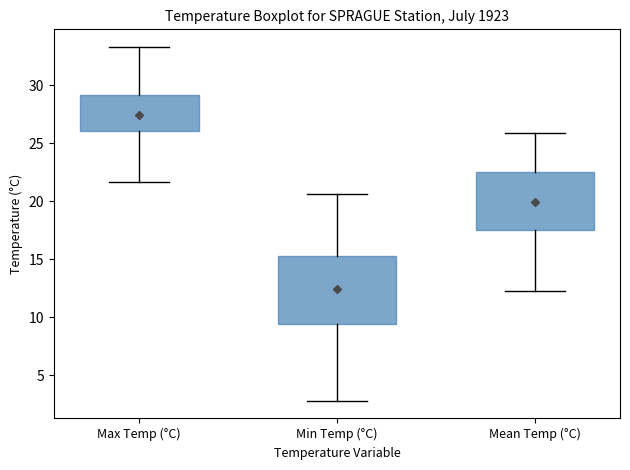

Reading left to right, read every box against the y-axis: the position of its median line, the range the box covers, and the ends of its whiskers. The values are not printed on the chart, so give them approximately, as read against the axis.

Max Temp (°C): median 28.0, box 26.0 to 29.0, whiskers 21.5 to 33.5
Min Temp (°C): median 13.0, box 9.5 to 15.5, whiskers 3.0 to 20.5
Mean Temp (°C): median 20.0, box 17.5 to 22.5, whiskers 12.5 to 26.0